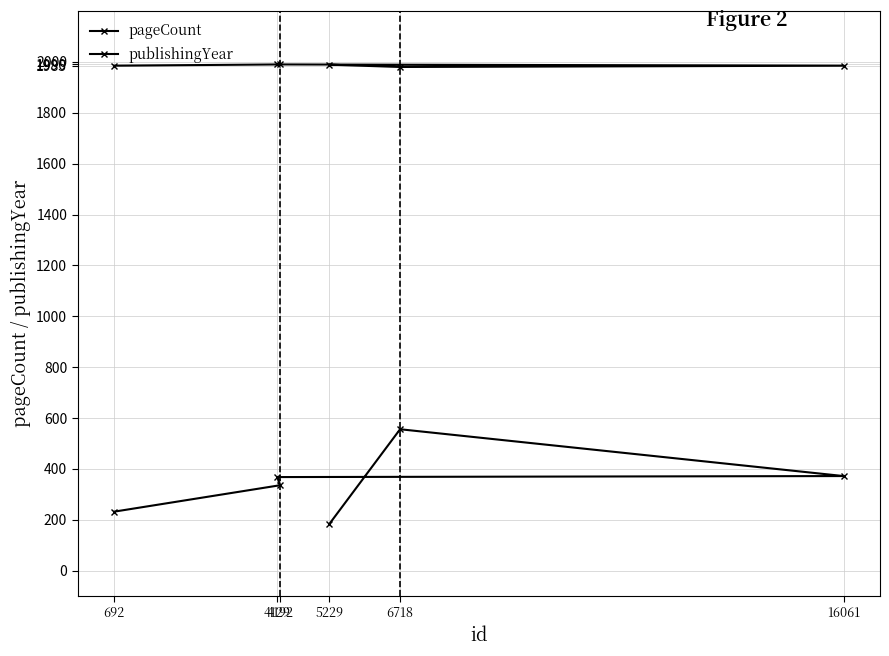

Which series has the largest range (max minus min)?

pageCount